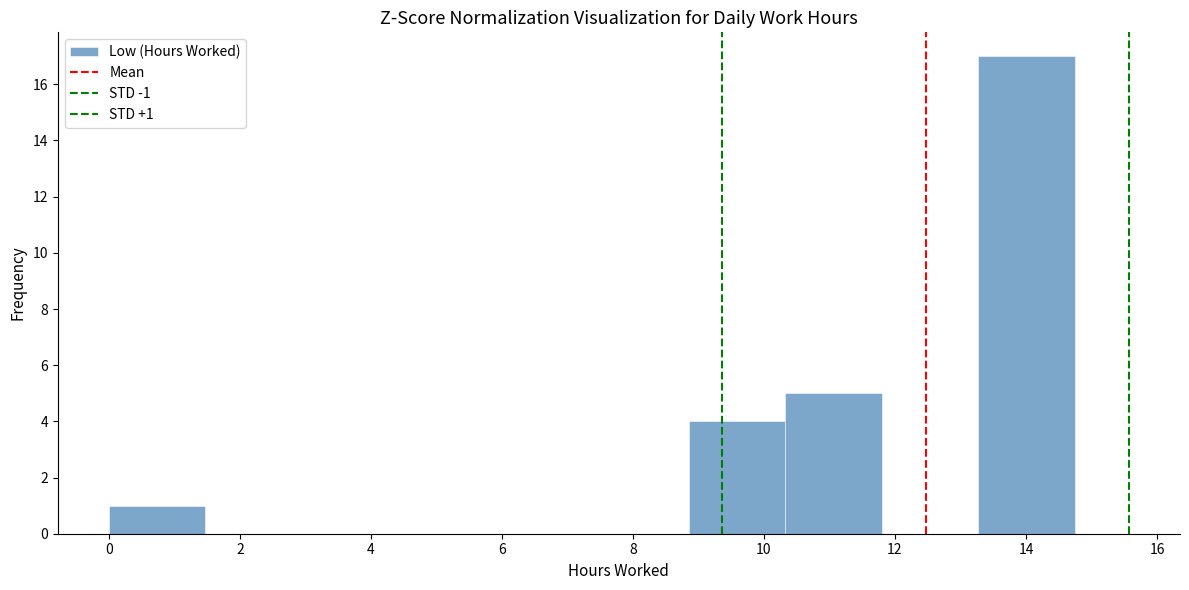

Which range on the x-axis has the tallest bar?

13.2 to 14.8